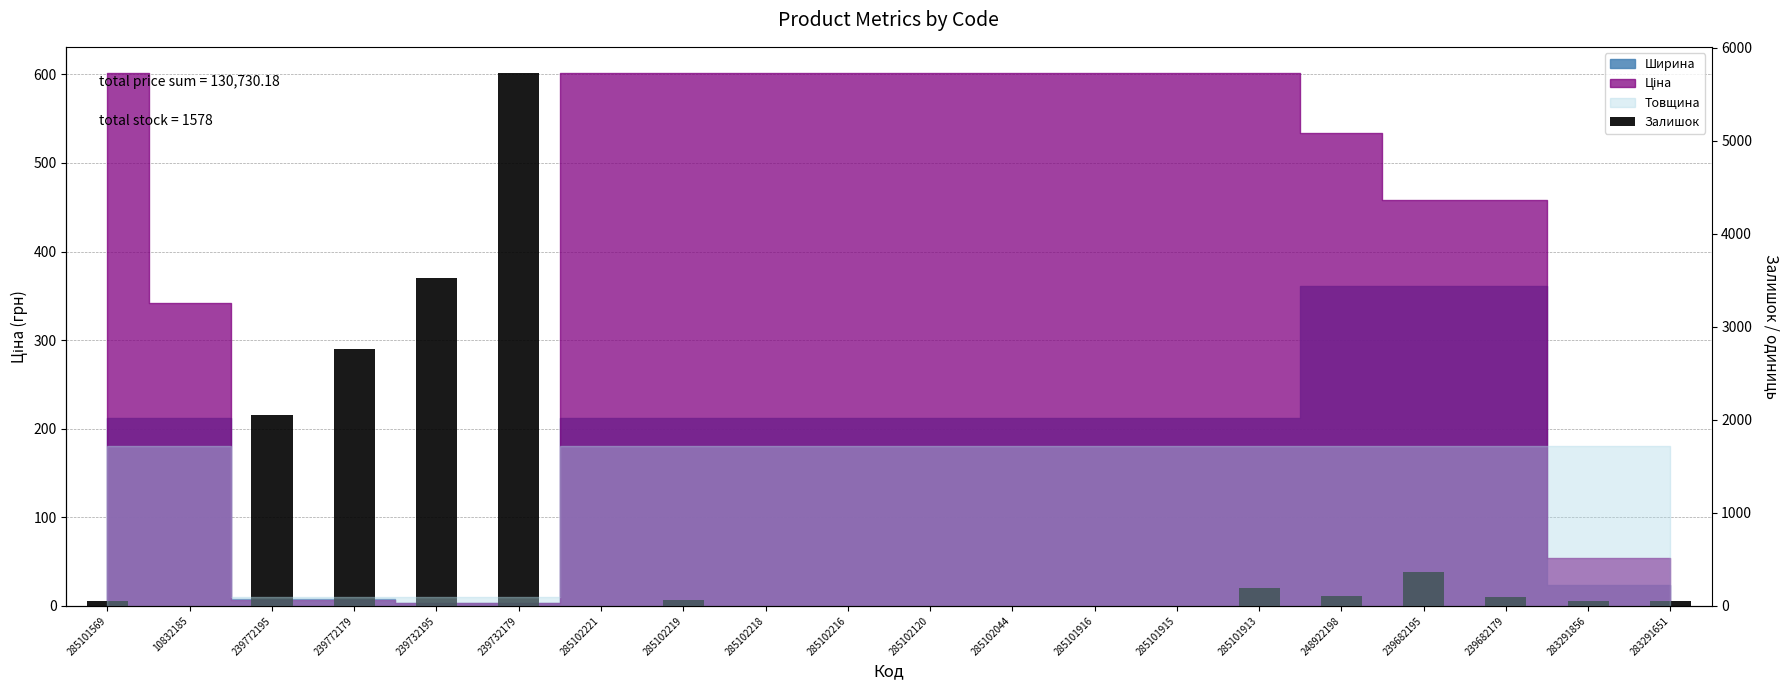

What is the sum of the values at 283291856 and 239732195?

376